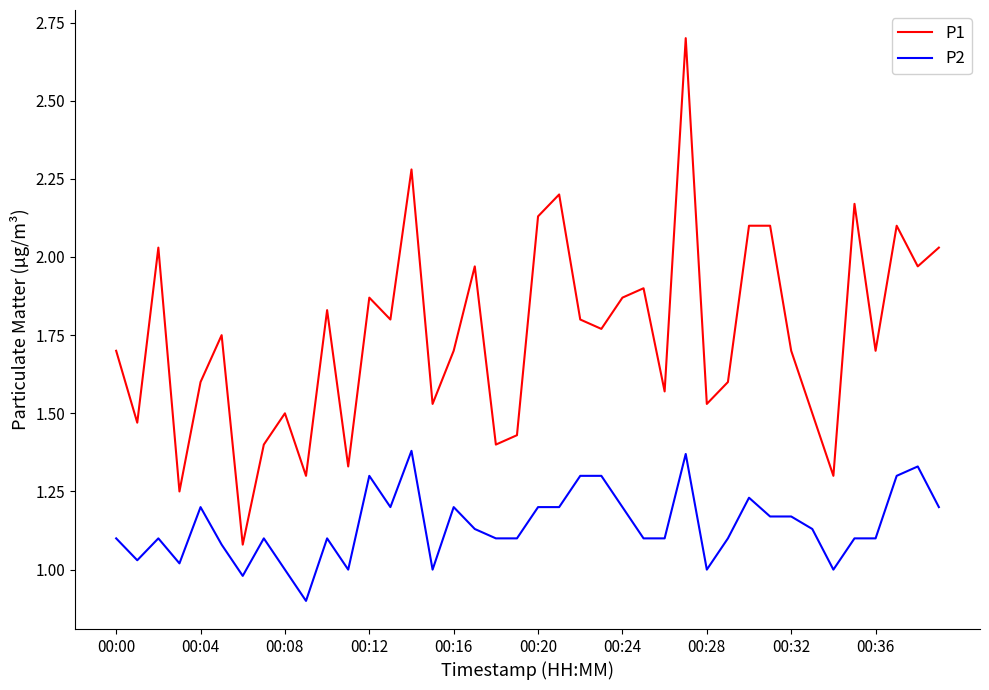

What is the greatest value displayed?

2.7